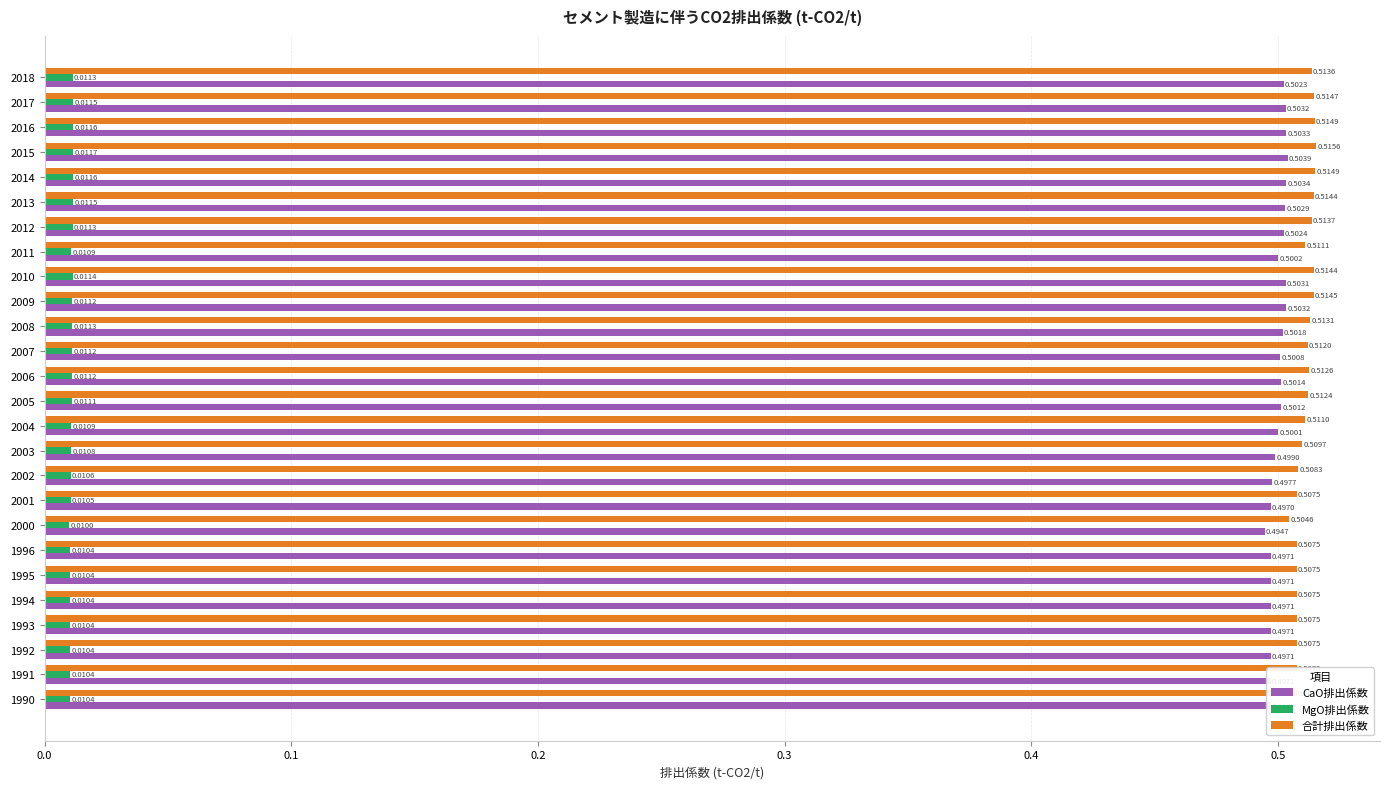

At how many categories does at least one series exceed 0?

26